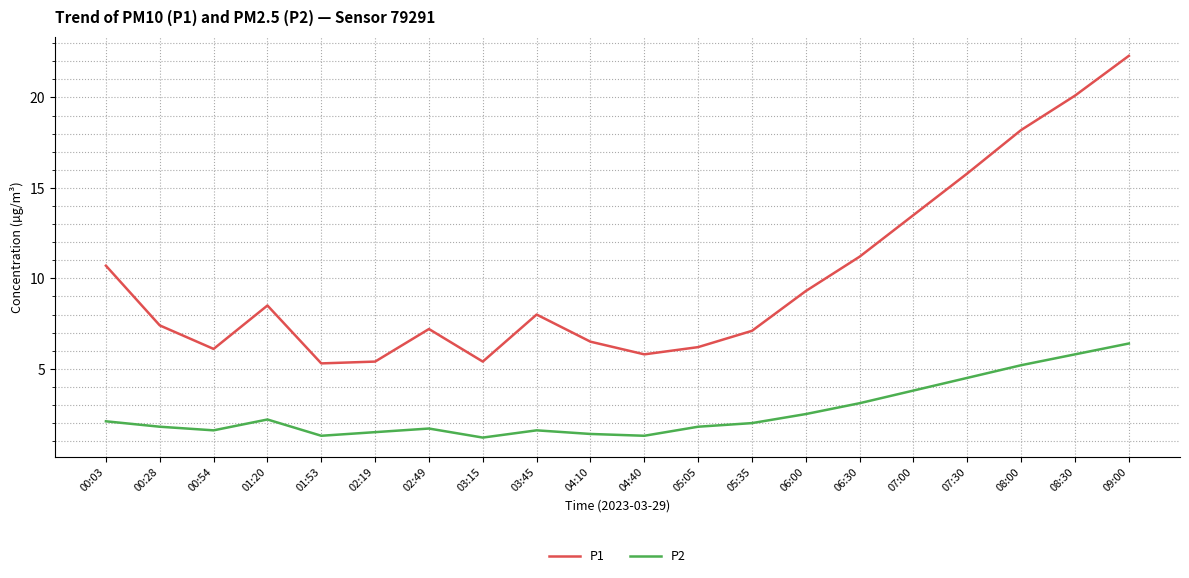

Reading left to right, transcribe all the data shown in this chart.

P1: 00:03=10.7	00:28=7.4	00:54=6.1	01:20=8.5	01:53=5.3	02:19=5.4	02:49=7.2	03:15=5.4	03:45=8.0	04:10=6.5	04:40=5.8	05:05=6.2	05:35=7.1	06:00=9.3	06:30=11.2	07:00=13.5	07:30=15.8	08:00=18.2	08:30=20.1	09:00=22.3
P2: 00:03=2.1	00:28=1.8	00:54=1.6	01:20=2.2	01:53=1.3	02:19=1.5	02:49=1.7	03:15=1.2	03:45=1.6	04:10=1.4	04:40=1.3	05:05=1.8	05:35=2.0	06:00=2.5	06:30=3.1	07:00=3.8	07:30=4.5	08:00=5.2	08:30=5.8	09:00=6.4